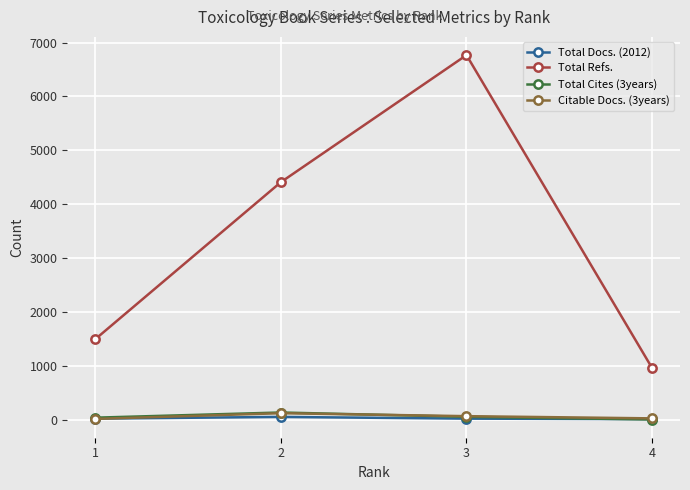

Read the Total Docs. (2012) value at 3, to the nearest 10.

20